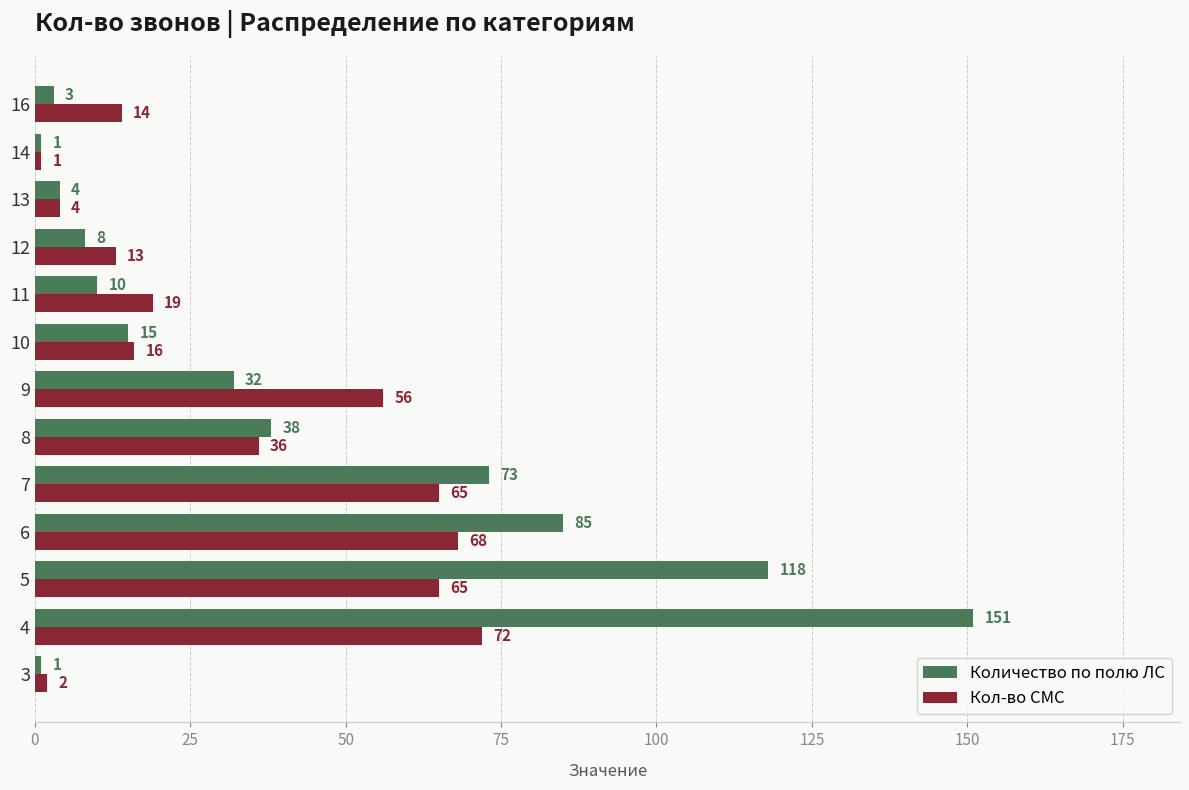

True or false: Кол-во СМС has a value of 16 at 10.

True